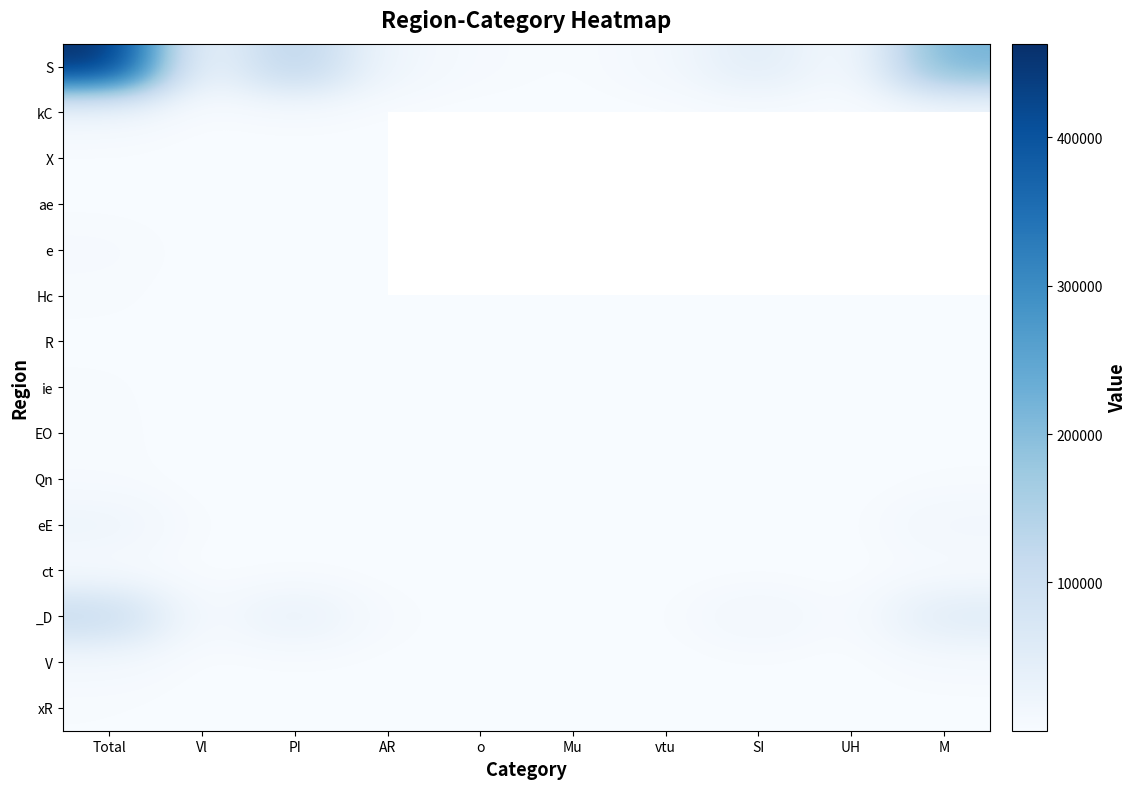

What is the sum of the R values at UH and M?

574.0